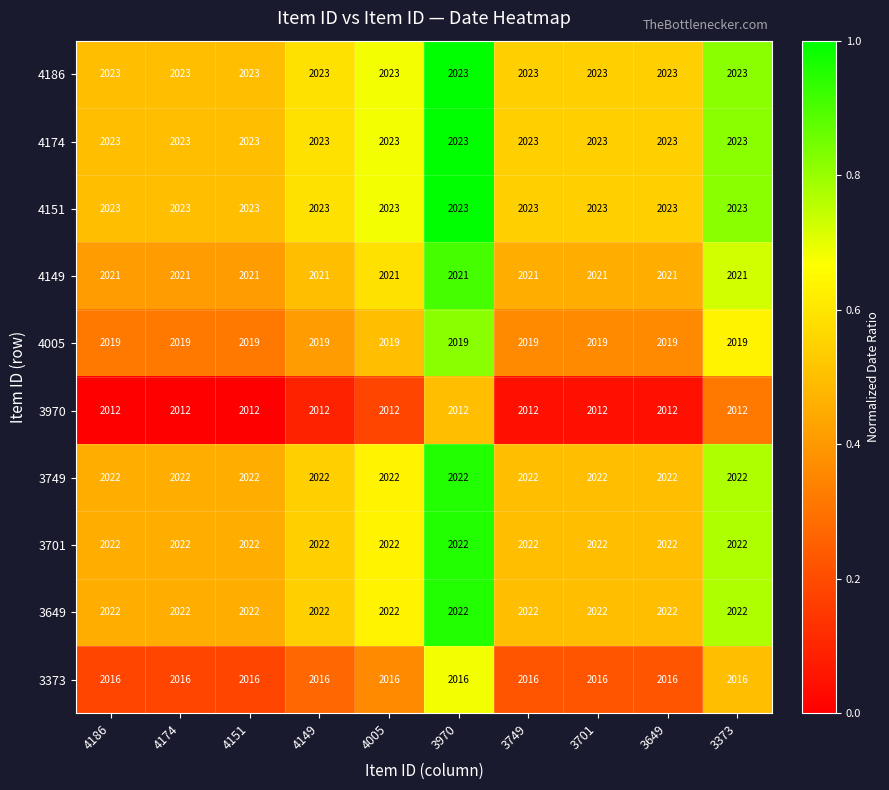

Is the value of 4174 at 3749 greater than the value of 4005 at 4174?

Yes